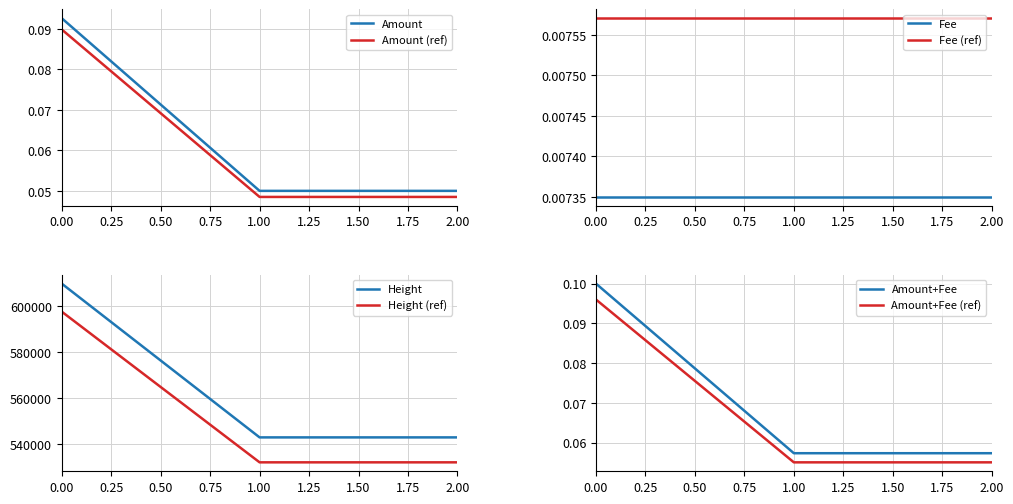

What is the average value?

0.1